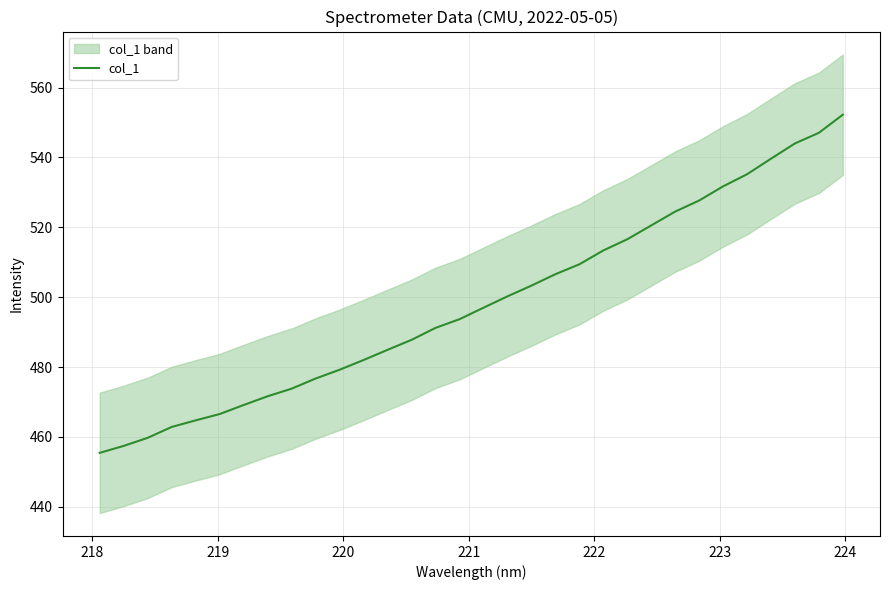

Reading right to left, list all the values displayed in this chart.

552.2	547.0	544.0	539.6	535.2	531.7	527.7	524.5	520.5	516.6	513.4	509.4	506.6	503.3	500.2	497.0	493.7	491.2	487.8	484.9	482.0	479.2	476.7	473.8	471.6	469.1	466.5	464.7	462.8	459.7	457.4	455.4